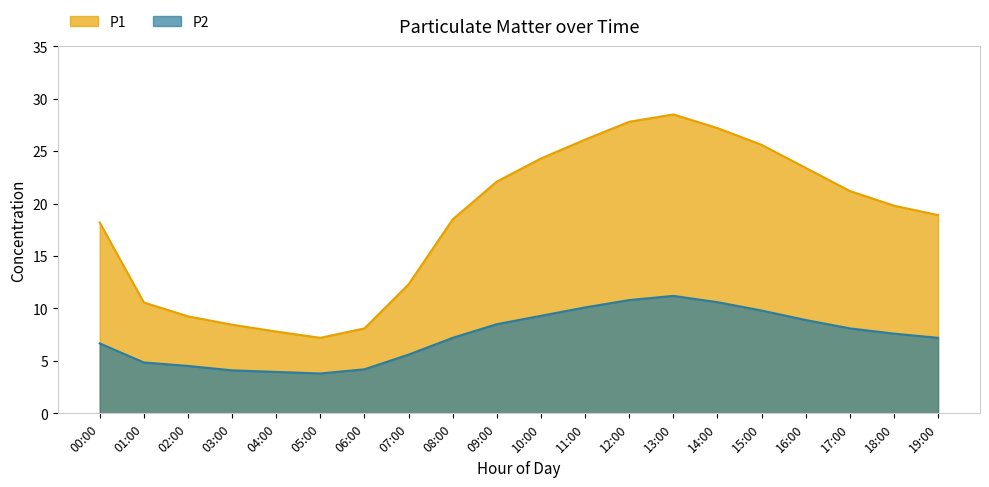

Which series has the largest total across all categories?

P1